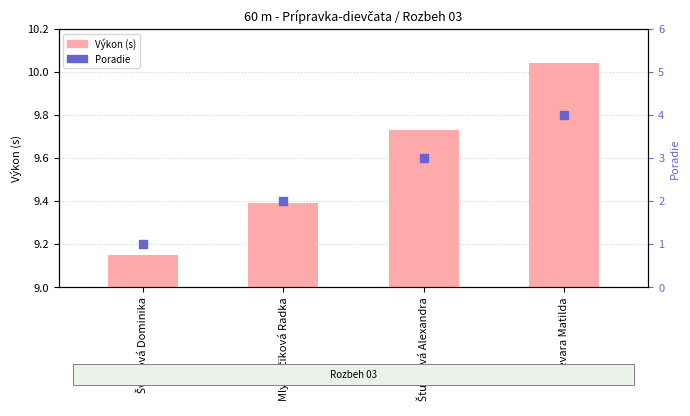

At which category is the sum across all series the highest?

Guevara Matilda